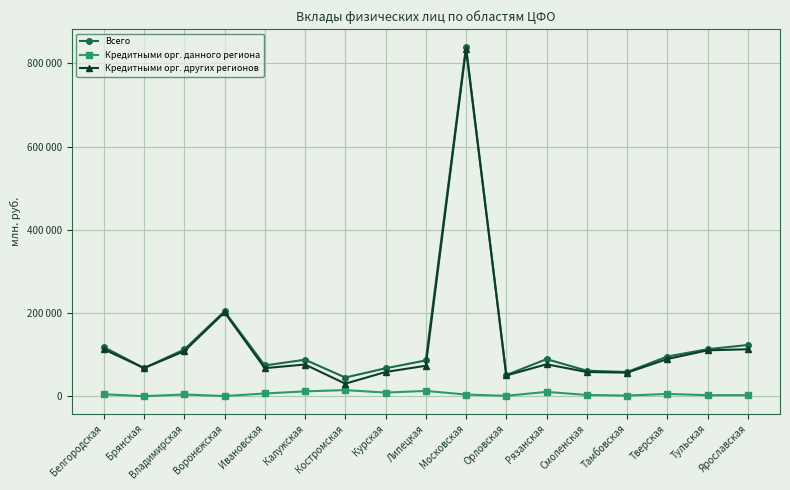

What is the sum of all Кредитными орг. других регионов values?

2183150